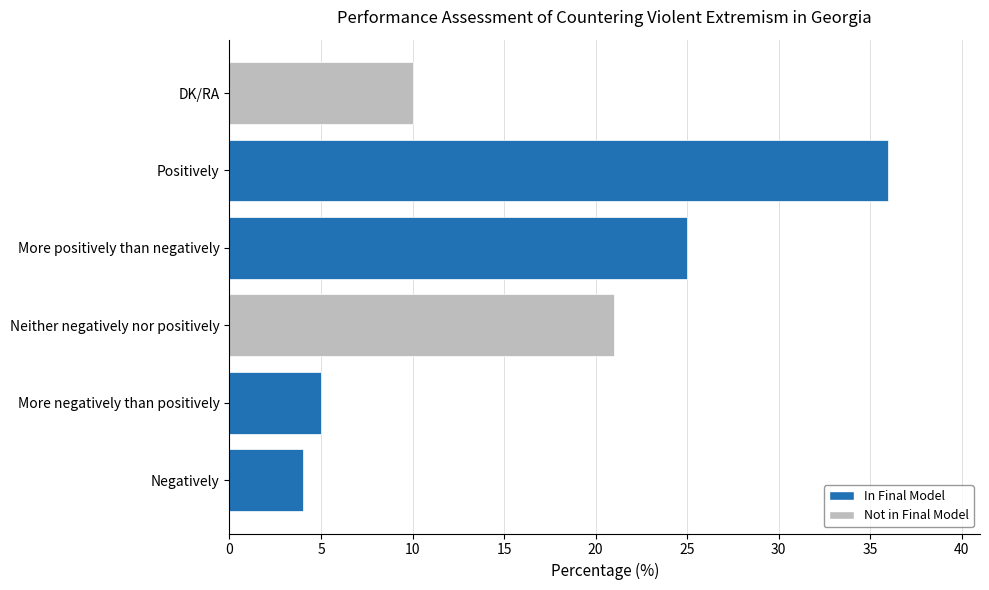

What is the smallest value displayed?

4